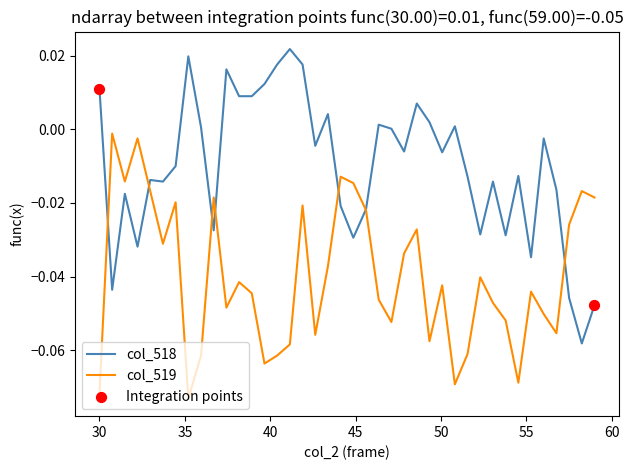

Which series has the largest total across all categories?

col_518